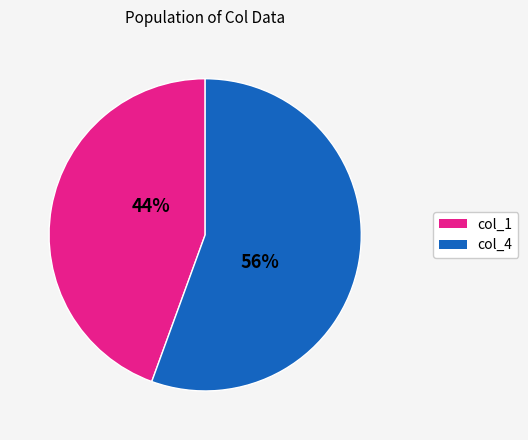

Which slice is the smallest?

col_1